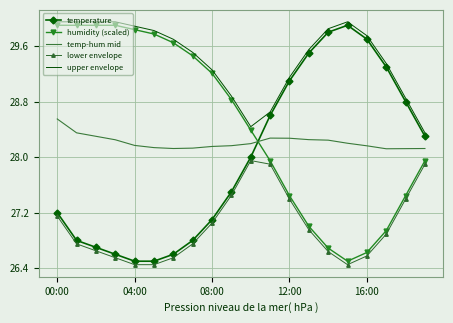

True or false: lower envelope and temperature cross at least once.

False